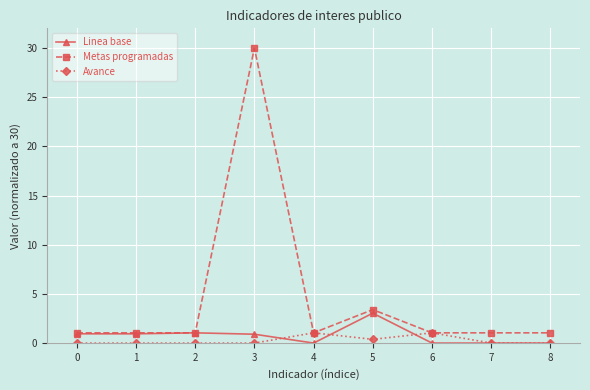

True or false: Linea base has more than 0 interior local peaks.

True